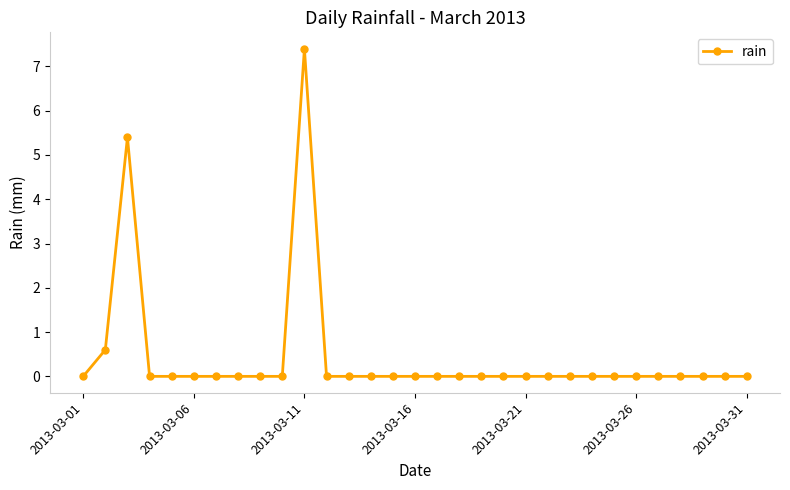

What is the maximum value shown in the chart?

7.4